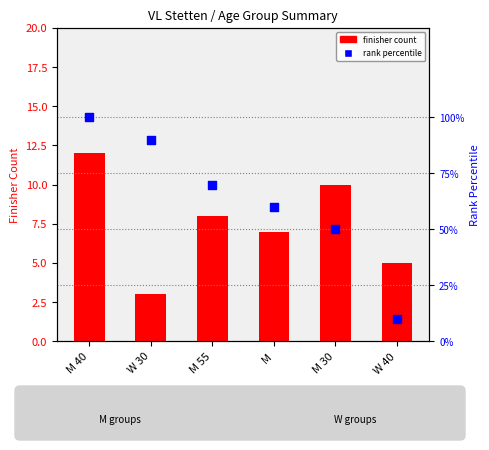

What is the total value across all series at M 40?

13.0